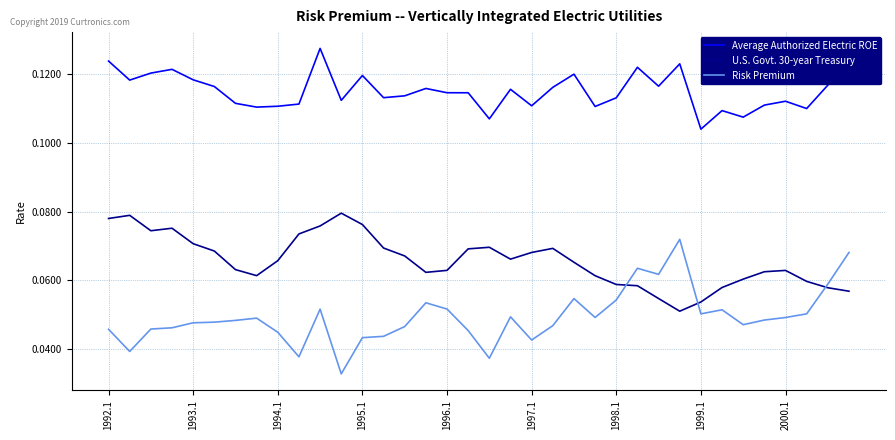

Which series has the largest total across all categories?

Average Authorized Electric ROE